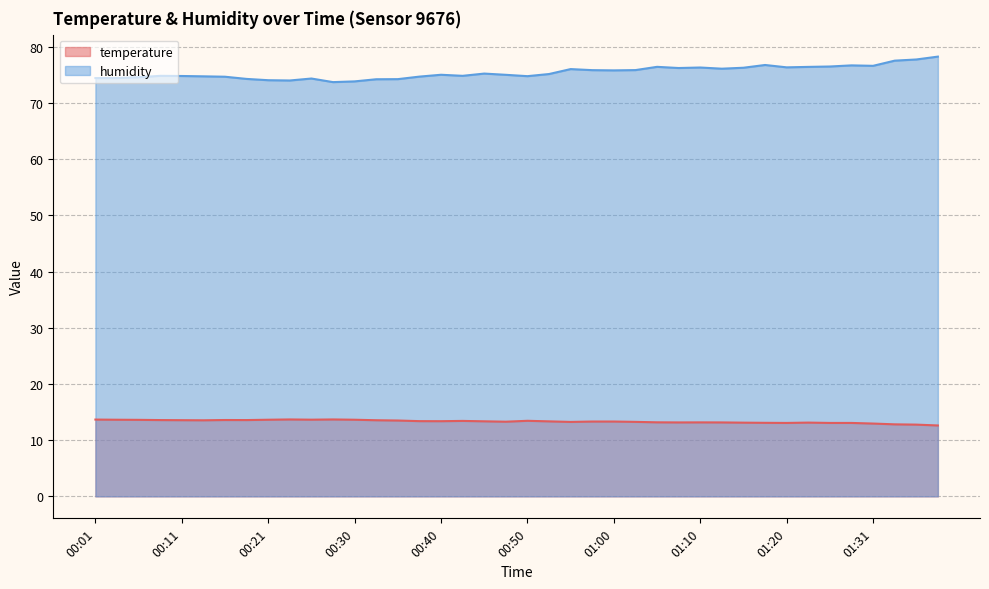

Where is temperature nearest to the value 13?

01:31